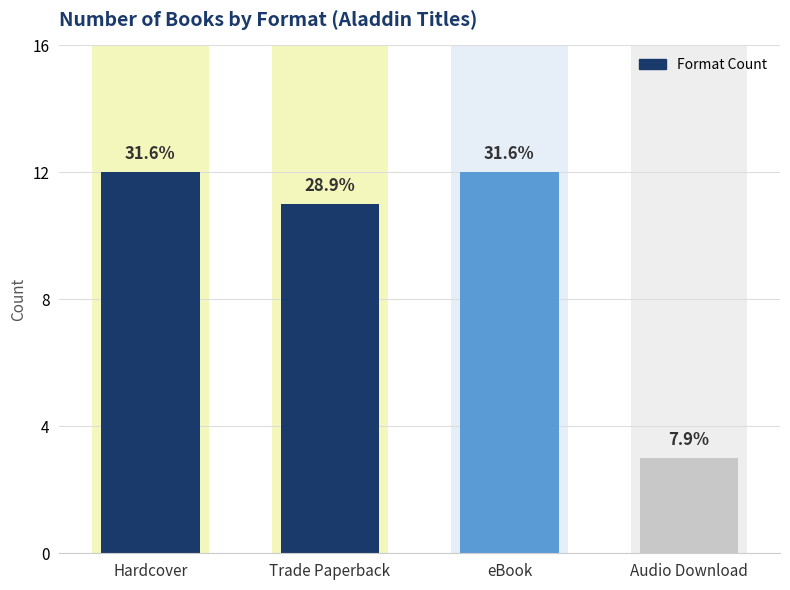

List the labels in order of value, largest first.

Hardcover, eBook, Trade Paperback, Audio Download